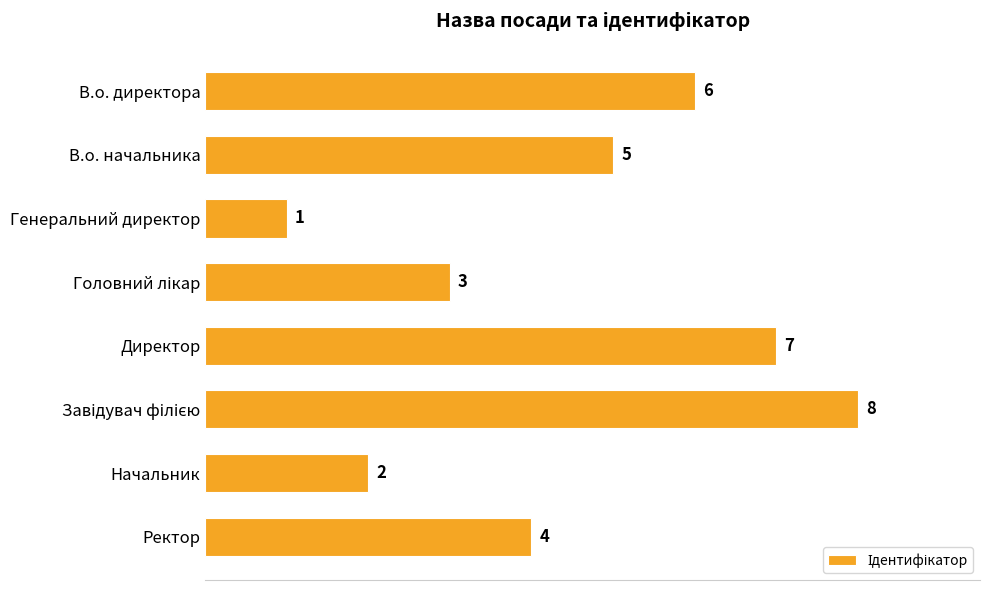

Is it true that the value at Ректор is 7?

False